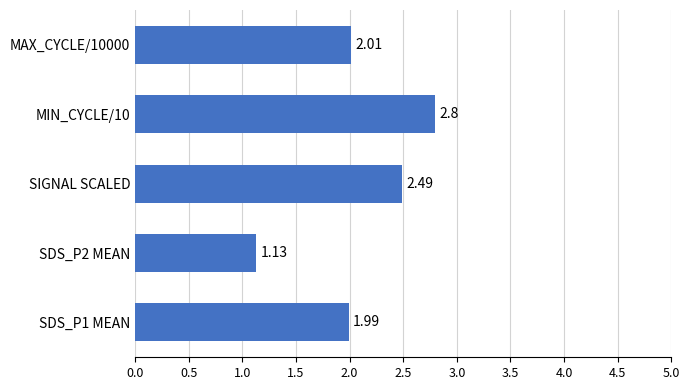

List the labels in order of value, largest first.

MIN_CYCLE/10, SIGNAL SCALED, MAX_CYCLE/10000, SDS_P1 MEAN, SDS_P2 MEAN